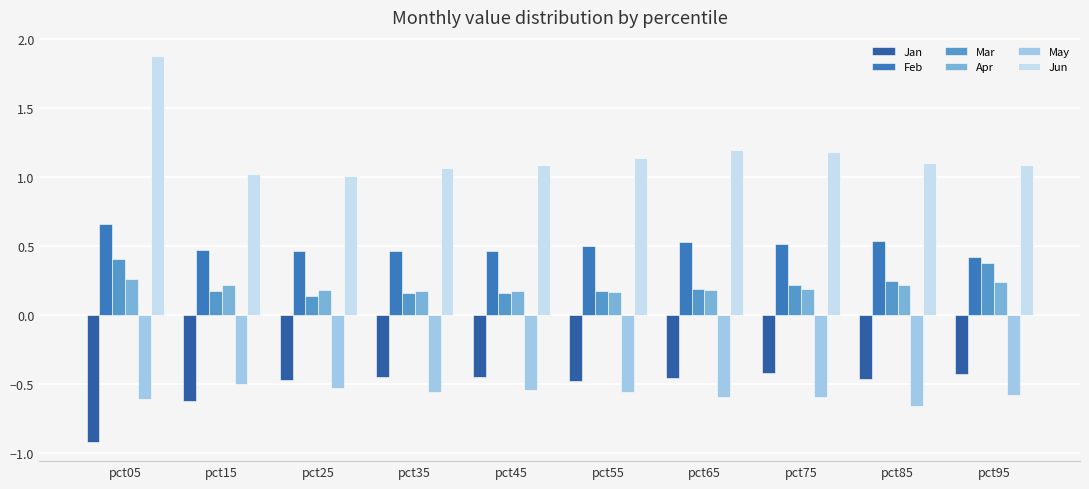

True or false: May has a value of -1.0 at pct55.

False